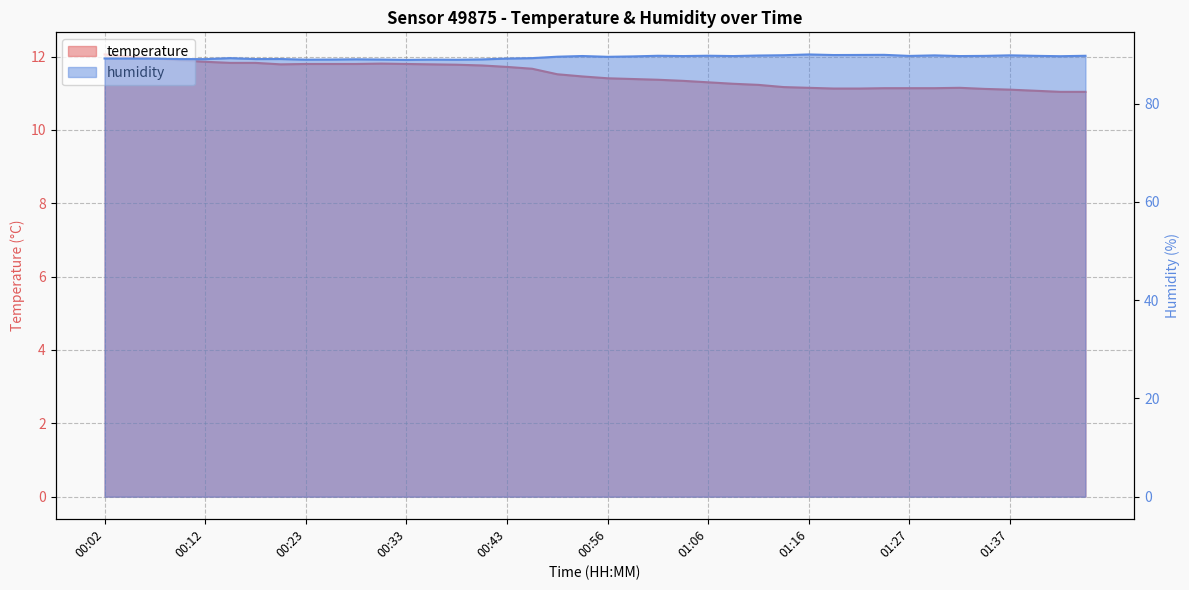

At which category is the sum across all series the highest?

00:02